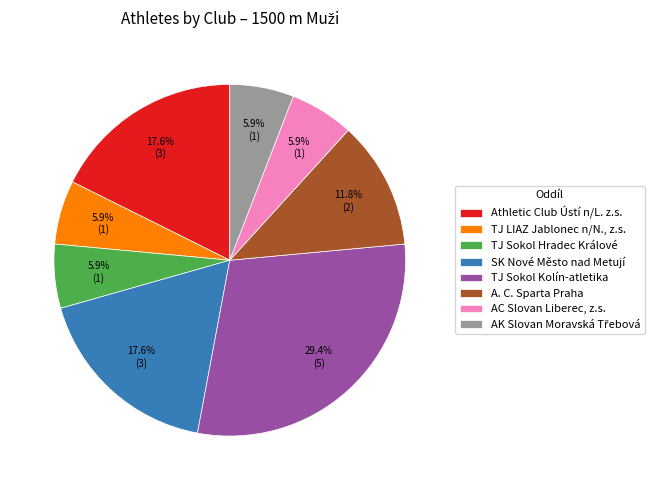

Which category has the biggest portion of the pie?

TJ Sokol Kolín-atletika